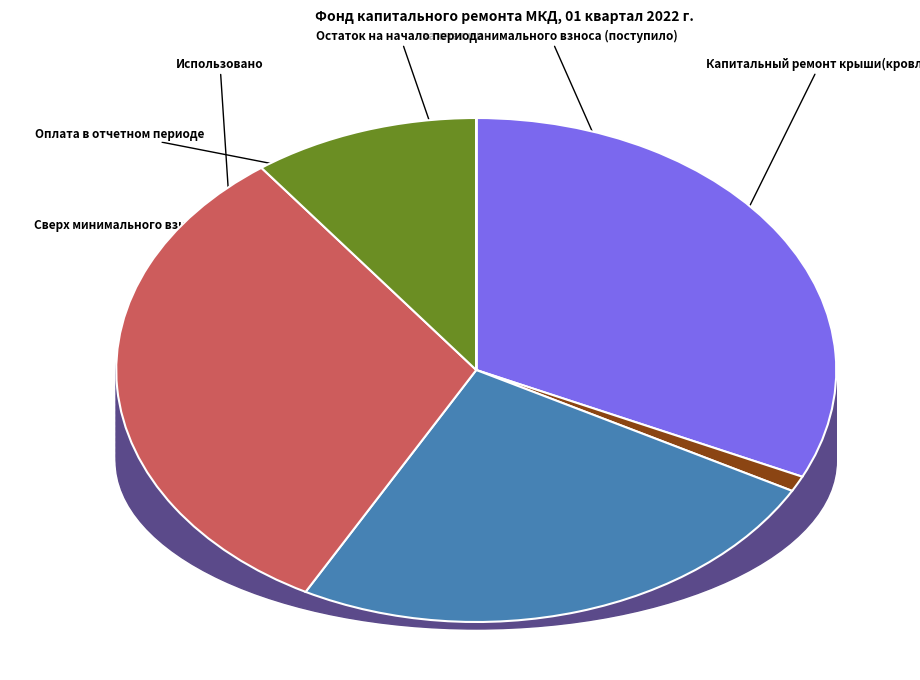

To the nearest percent, what portion does за счет минимального взноса (поступило) represent?

1%